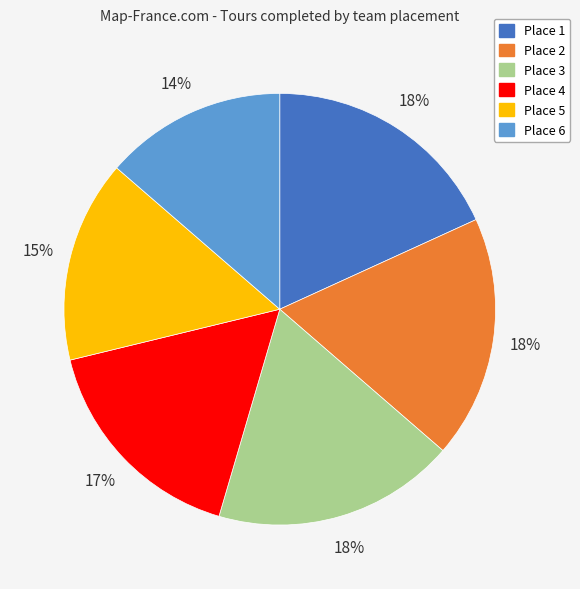

To the nearest percent, what is the combined percentage of Place 4 and Place 2?

35%